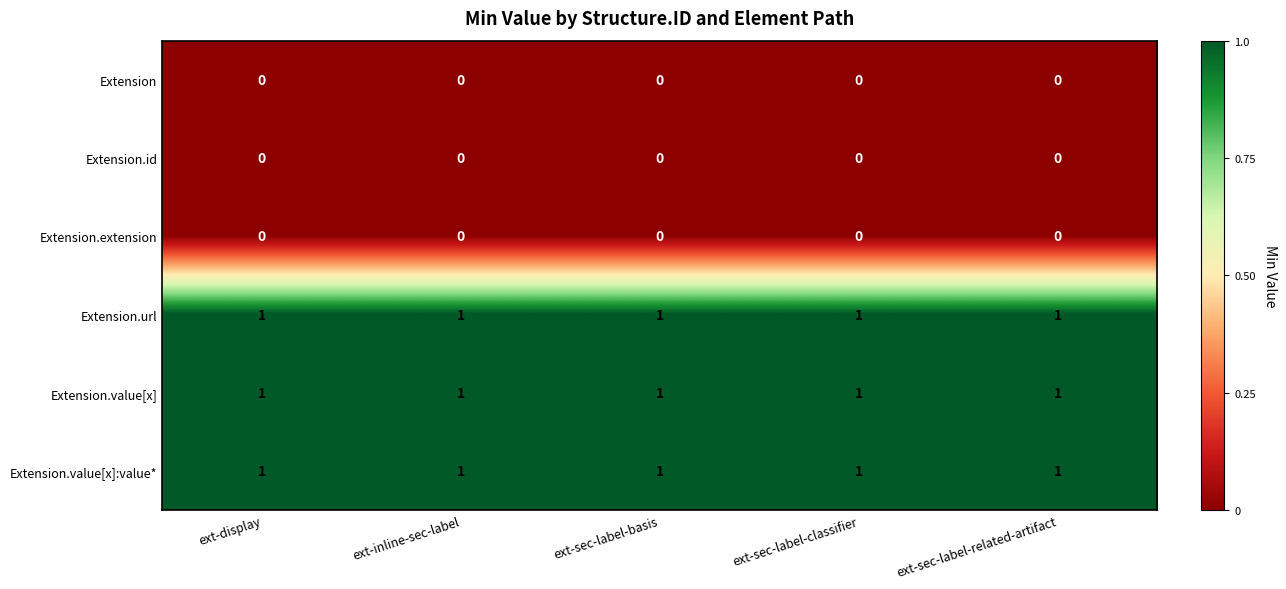

True or false: Extension.url has a value of 1 at ext-sec-label-related-artifact.

True